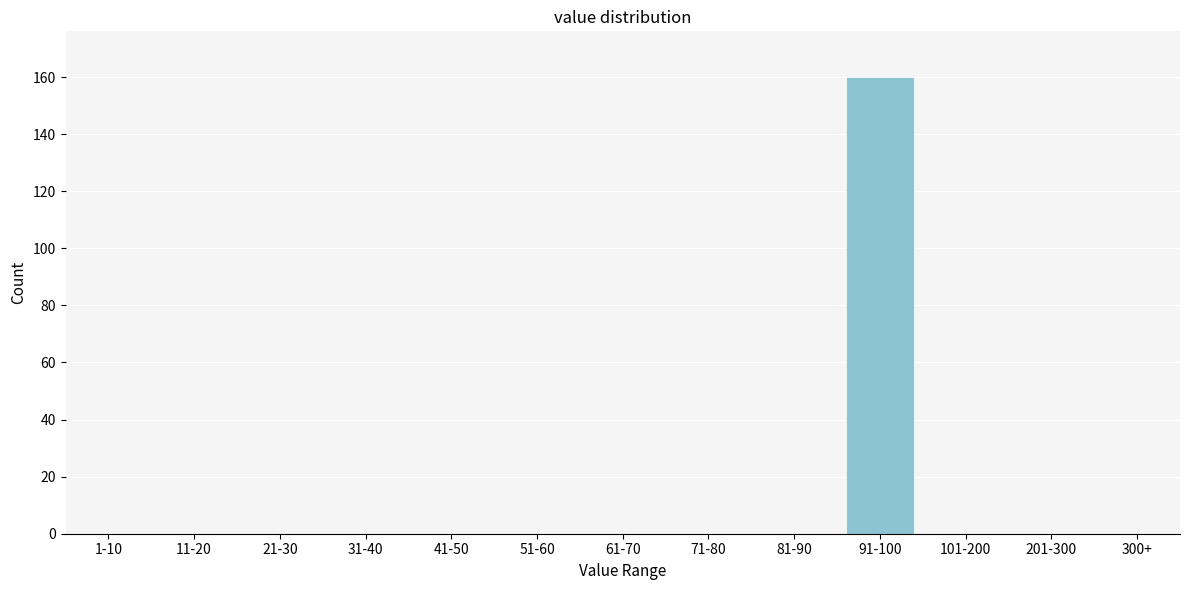

Reading right to left, transcribe all the data shown in this chart.

300+=0	201-300=0	101-200=0	91-100=160	81-90=0	71-80=0	61-70=0	51-60=0	41-50=0	31-40=0	21-30=0	11-20=0	1-10=0